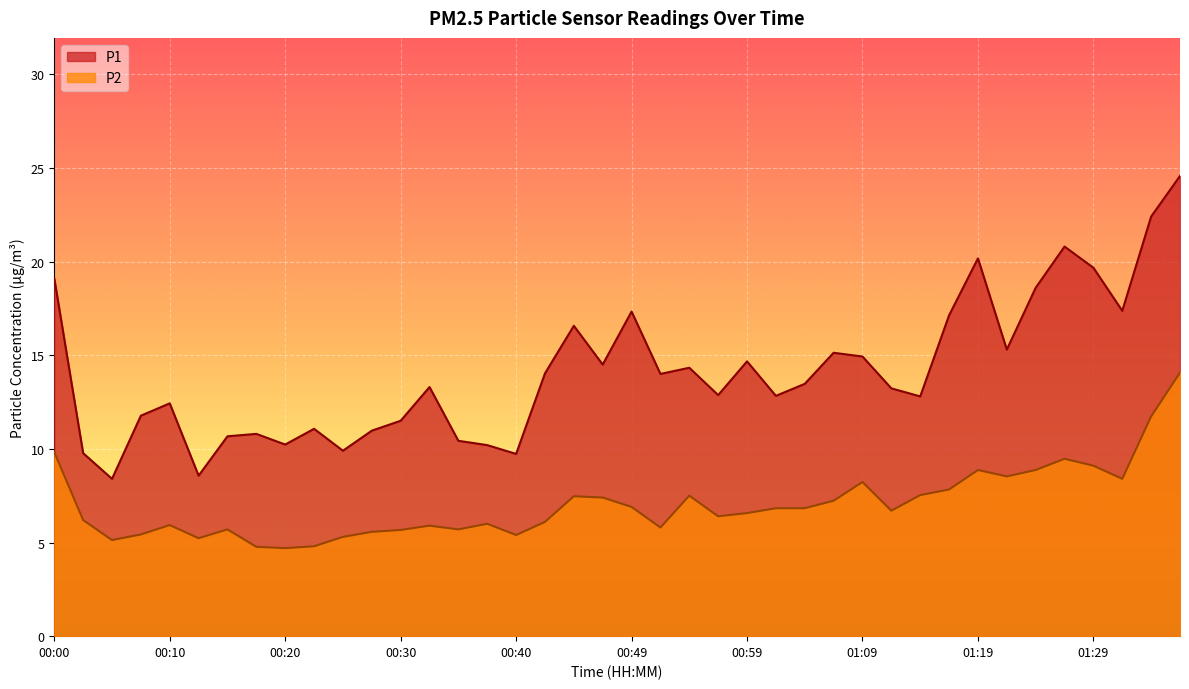

Reading left to right, what are all the values shown in this chart?

P1: 00:00=19.1	00:03=9.8	00:05=8.4	00:08=11.8	00:10=12.4	00:13=8.6	00:15=10.7	00:18=10.8	00:20=10.2	00:22=11.1	00:25=9.9	00:27=11.0	00:30=11.5	00:32=13.3	00:35=10.4	00:37=10.2	00:40=9.7	00:42=14.0	00:44=16.6	00:47=14.5	00:49=17.3	00:52=14.0	00:54=14.3	00:57=12.9	00:59=14.7	01:02=12.8	01:04=13.5	01:07=15.1	01:09=14.9	01:11=13.2	01:14=12.8	01:16=17.1	01:19=20.2	01:21=15.3	01:24=18.6	01:26=20.8	01:29=19.7	01:31=17.4	01:33=22.4	01:36=24.6
P2: 00:00=9.8	00:03=6.2	00:05=5.1	00:08=5.4	00:10=5.9	00:13=5.2	00:15=5.7	00:18=4.8	00:20=4.7	00:22=4.8	00:25=5.3	00:27=5.6	00:30=5.7	00:32=5.9	00:35=5.7	00:37=6.0	00:40=5.4	00:42=6.1	00:44=7.5	00:47=7.4	00:49=6.9	00:52=5.8	00:54=7.5	00:57=6.4	00:59=6.6	01:02=6.8	01:04=6.8	01:07=7.2	01:09=8.2	01:11=6.7	01:14=7.5	01:16=7.8	01:19=8.9	01:21=8.5	01:24=8.9	01:26=9.5	01:29=9.1	01:31=8.4	01:33=11.7	01:36=14.1